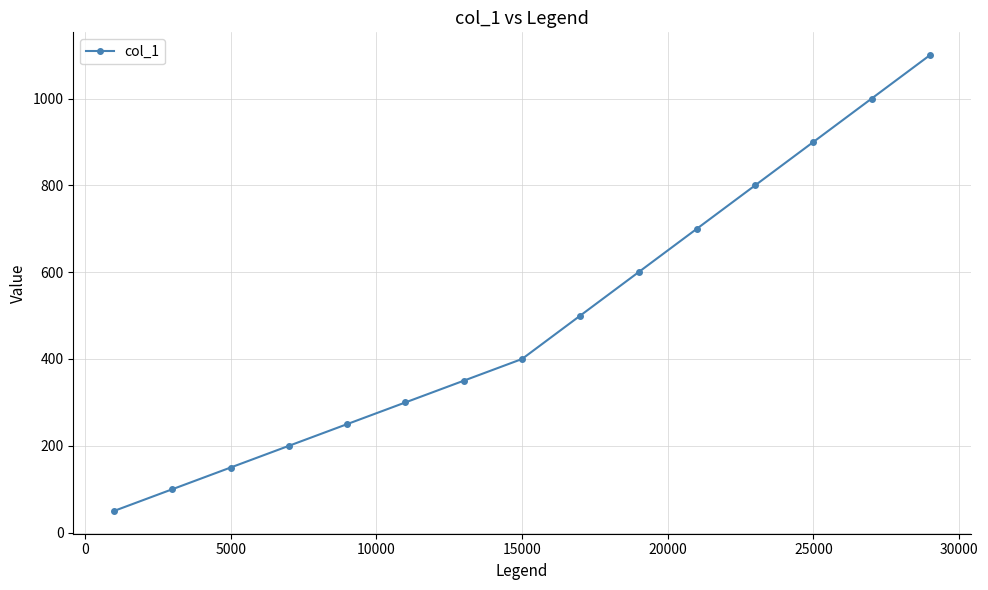

Reading right to left, what are all the values shown in this chart?

1100	1000	900	800	700	600	500	400	350	300	250	200	150	100	50